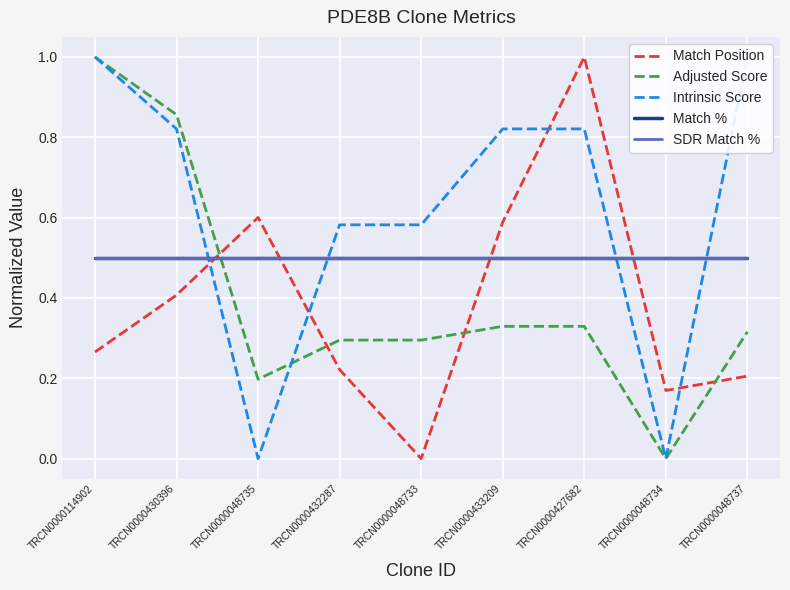

What is the greatest value displayed?

1.0